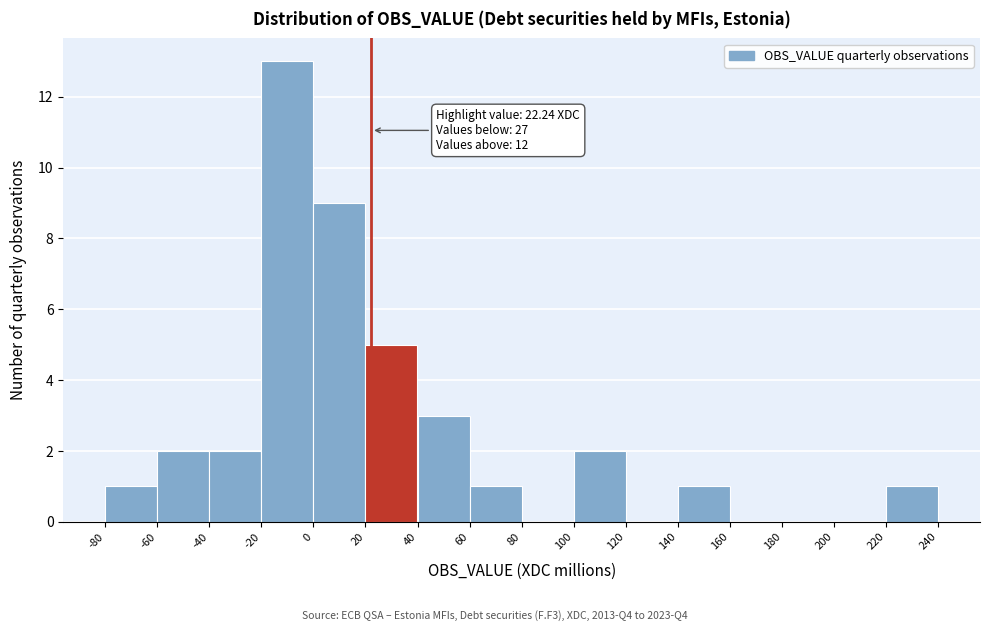

Which range on the x-axis has the tallest bar?

-20 to 0